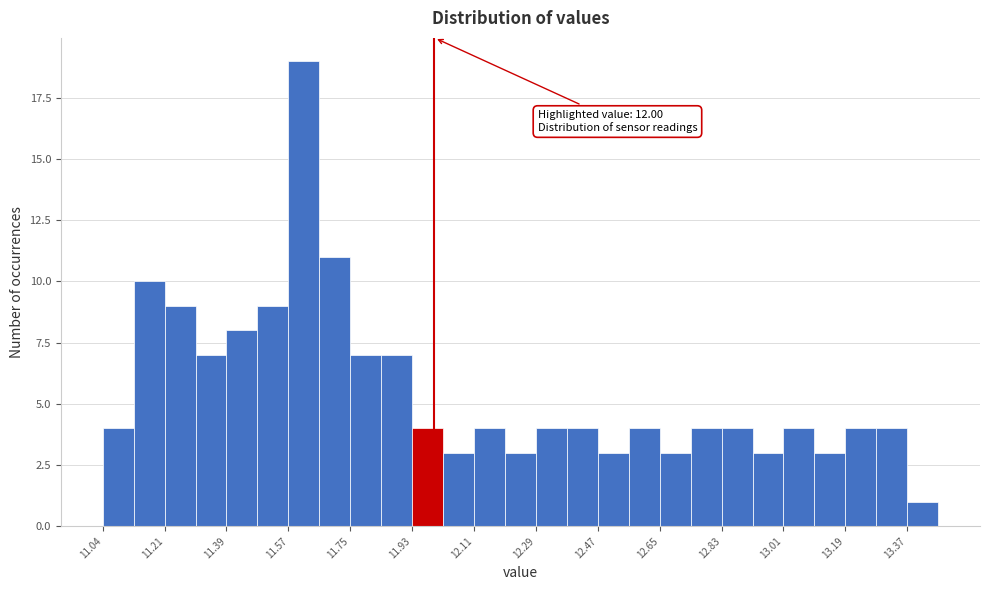

Over which range of the x-axis is the bar tallest?

11.575 to 11.665